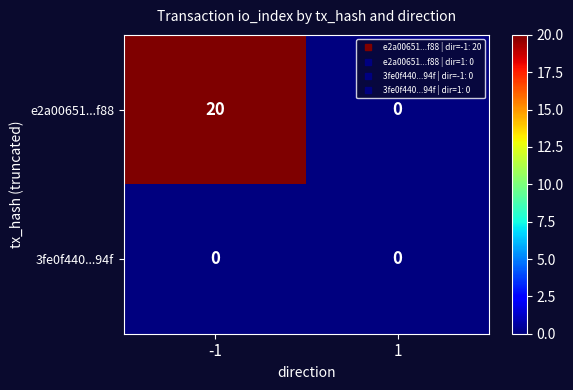

The e2a00651...f88 series shows 0 at 1. True or false?

True